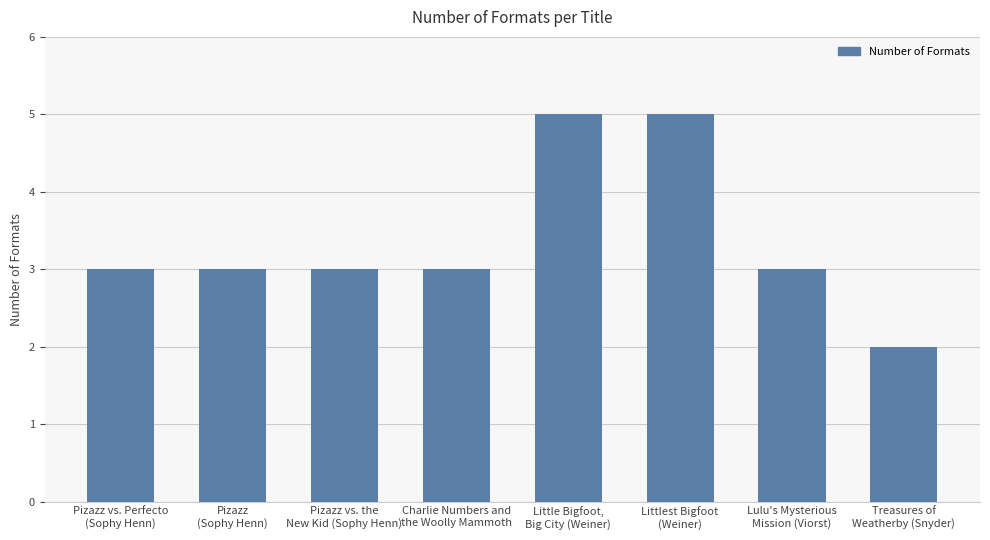

What is the smallest value displayed?

2